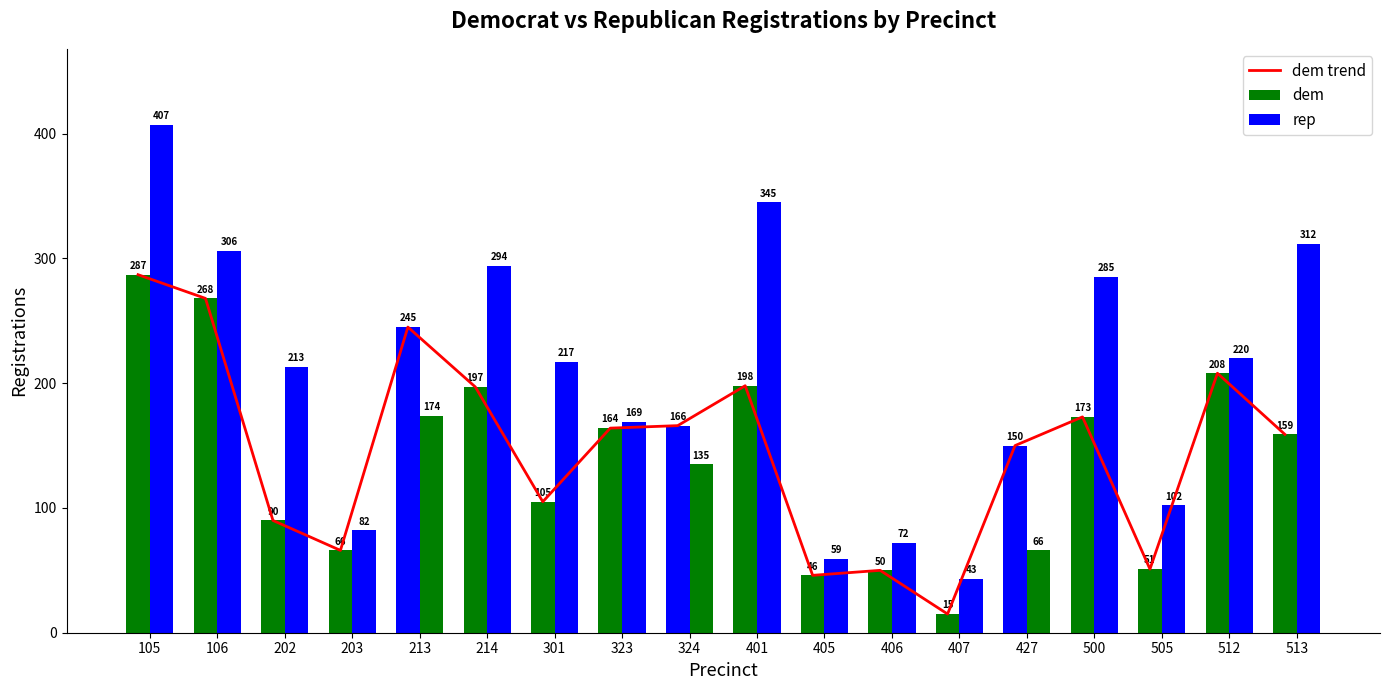

True or false: rep has a value of 169 at 323.

True